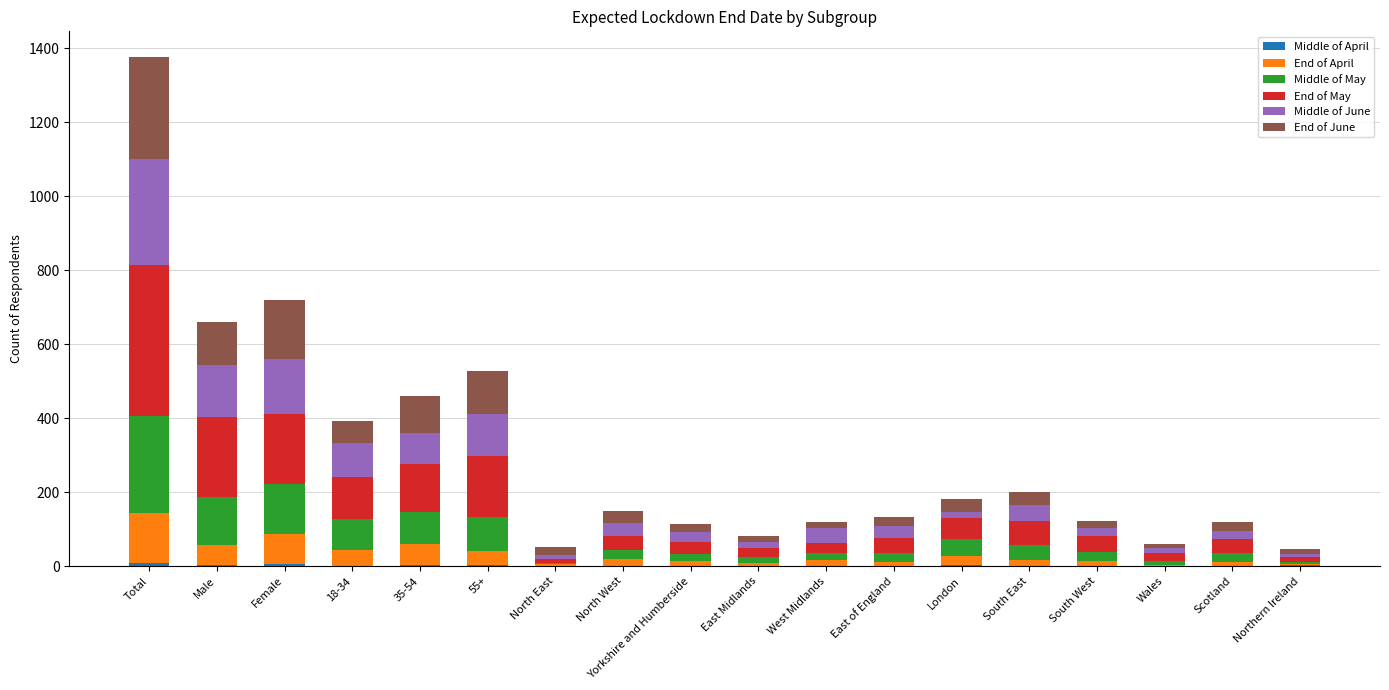

Are the bars grouped side by side (vs. stacked)?

No